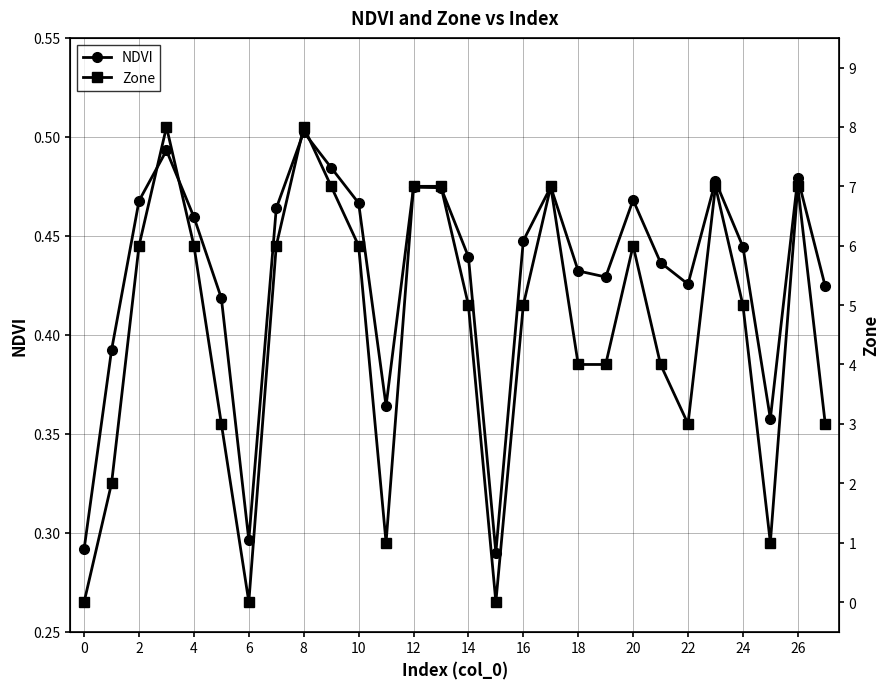

Count the NDVI values in the range 0 to 1.

28